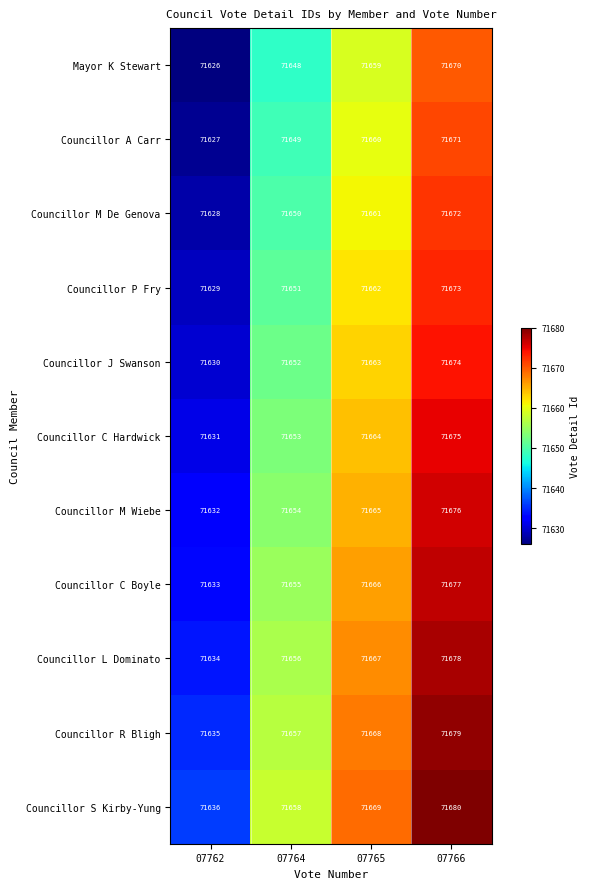

List the series in order of their peak value, highest first.

Councillor S Kirby-Yung, Councillor R Bligh, Councillor L Dominato, Councillor C Boyle, Councillor M Wiebe, Councillor C Hardwick, Councillor J Swanson, Councillor P Fry, Councillor M De Genova, Councillor A Carr, Mayor K Stewart